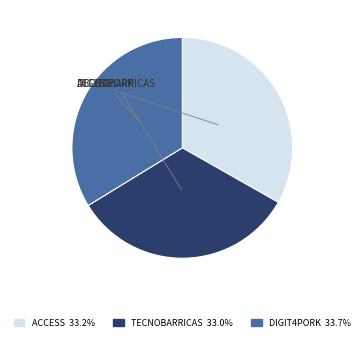

Rank the categories by value from lowest to highest.

Grupo Operativo TECNOBARRICAS, Grupo Operativo ACCESS, Grupo Operativo DIGIT4PORK